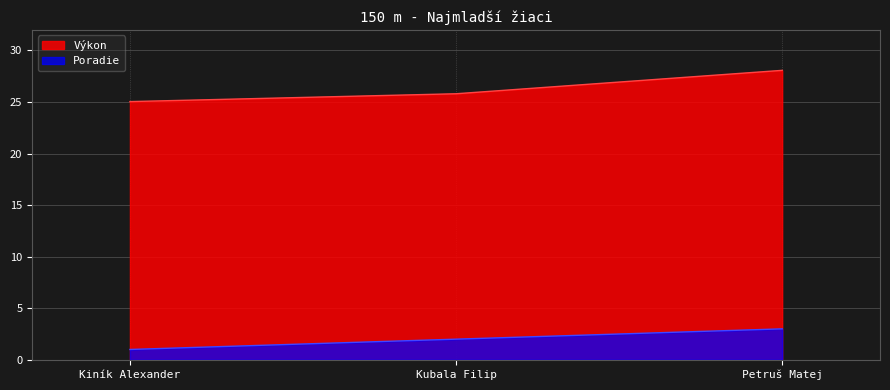

Which category has the highest value across all series?

Petruš Matej